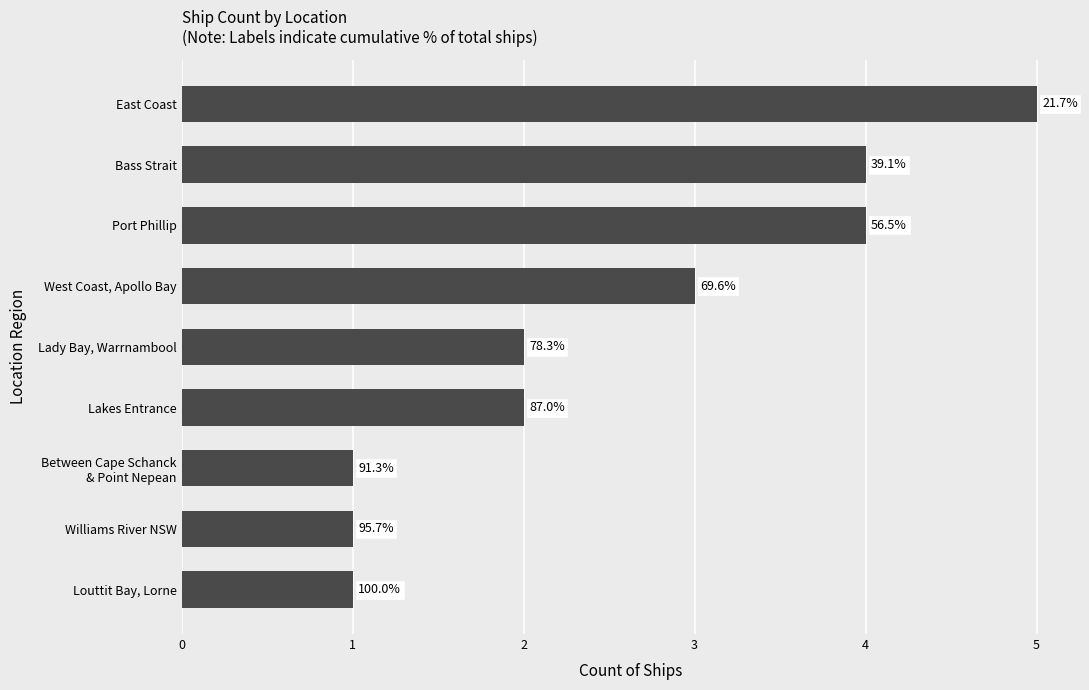

Does the chart contain any negative values?

No